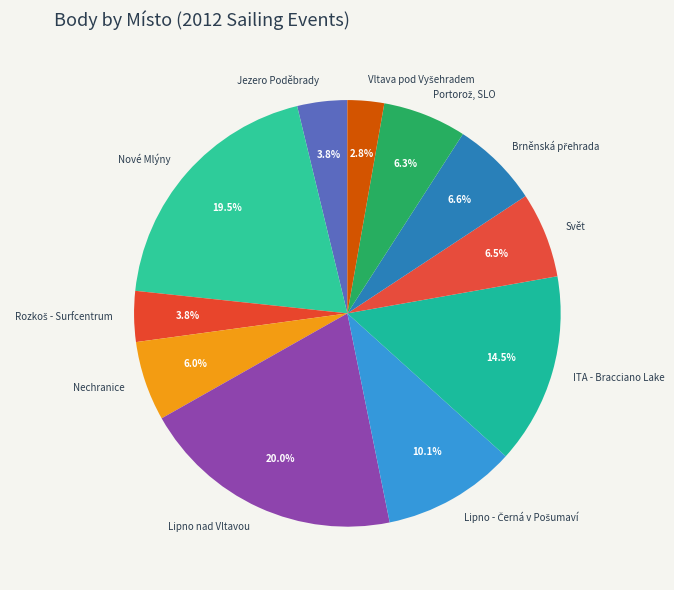

Does ITA - Bracciano Lake account for over 50% of the chart?

No